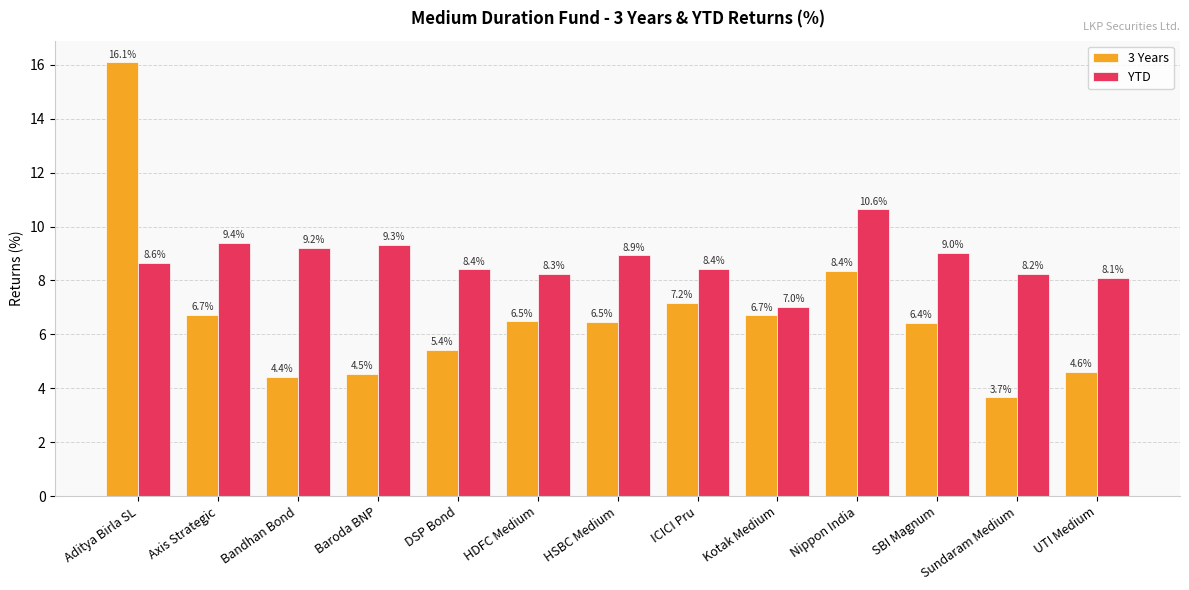

Reading right to left, extract all data points from this chart.

3 Years: 4.6	3.7	6.4	8.4	6.7	7.2	6.5	6.5	5.4	4.5	4.4	6.7	16.1
YTD: 8.1	8.2	9.0	10.6	7.0	8.4	8.9	8.3	8.4	9.3	9.2	9.4	8.6